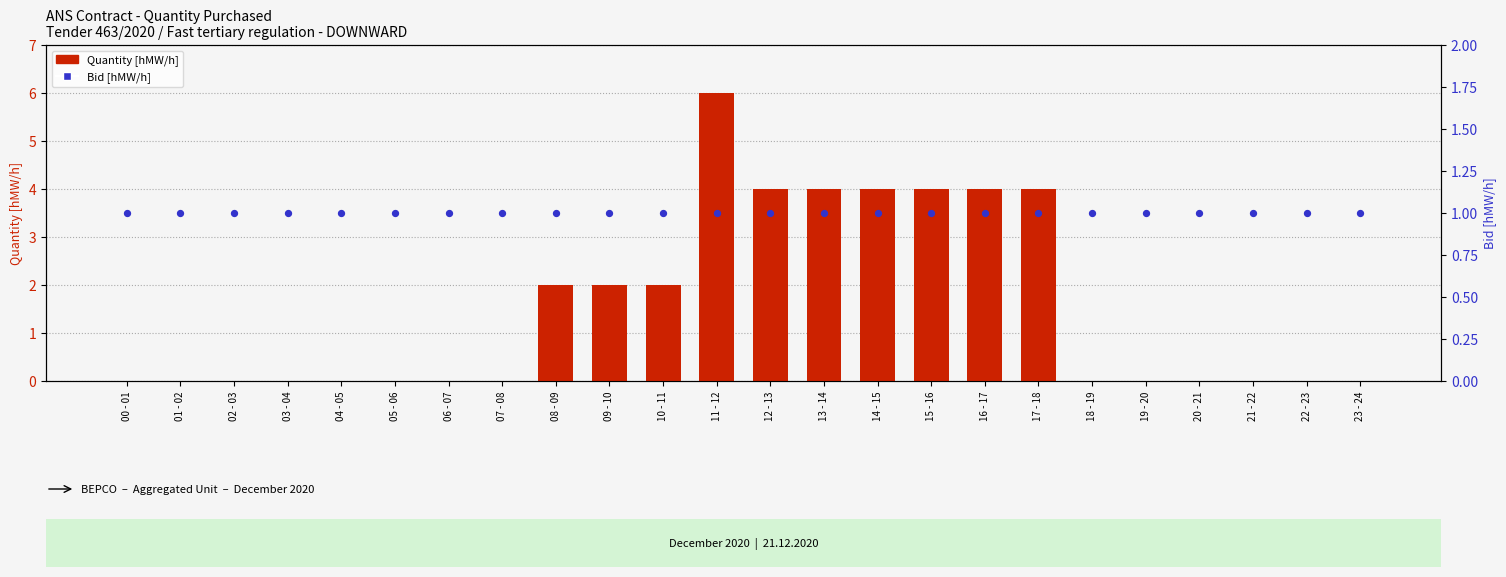

What is the total value across all series at 03 - 04?

1